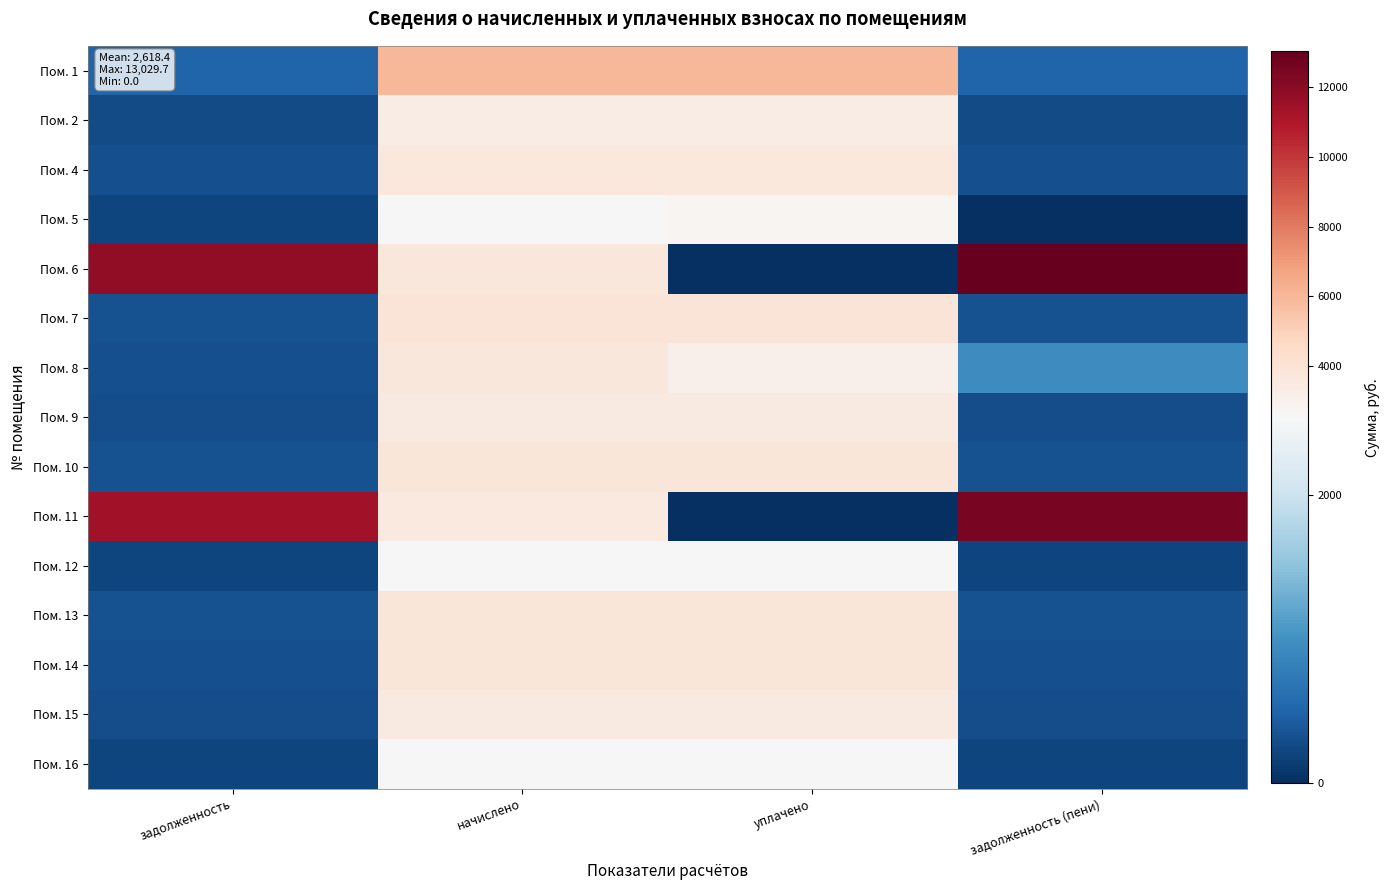

Reading left to right, extract all data points from this chart.

Пом. 1: задолженность=501.8	начислено=6022.1	уплачено=6001.2	задолженность (пени)=501.8
Пом. 2: задолженность=275.0	начислено=3300.5	уплачено=3289.0	задолженность (пени)=275.0
Пом. 4: задолженность=303.1	начислено=3637.4	уплачено=3624.8	задолженность (пени)=303.1
Пом. 5: задолженность=213.8	начислено=2566.1	уплачено=2771.0	задолженность (пени)=0.0
Пом. 6: задолженность=11842.1	начислено=3732.5	уплачено=0.0	задолженность (пени)=13029.7
Пом. 7: задолженность=324.0	начислено=3888.0	уплачено=3874.5	задолженность (пени)=324.0
Пом. 8: задолженность=311.0	начислено=3732.5	уплачено=3097.4	задолженность (пени)=933.6
Пом. 9: задолженность=293.0	начислено=3516.5	уплачено=3504.3	задолженность (пени)=293.0
Пом. 10: задолженность=319.7	начислено=3836.2	уплачено=3821.8	задолженность (пени)=319.7
Пом. 11: задолженность=11376.1	начислено=3585.6	уплачено=0.0	задолженность (пени)=12516.9
Пом. 12: задолженность=211.7	начислено=2540.2	уплачено=2531.3	задолженность (пени)=211.7
Пом. 13: задолженность=317.5	начислено=3810.2	уплачено=3797.0	задолженность (пени)=317.5
Пом. 14: задолженность=316.8	начислено=3801.6	уплачено=3788.4	задолженность (пени)=316.8
Пом. 15: задолженность=292.3	начислено=3507.8	уплачено=3495.7	задолженность (пени)=292.3
Пом. 16: задолженность=211.7	начислено=2540.2	уплачено=2531.3	задолженность (пени)=211.7